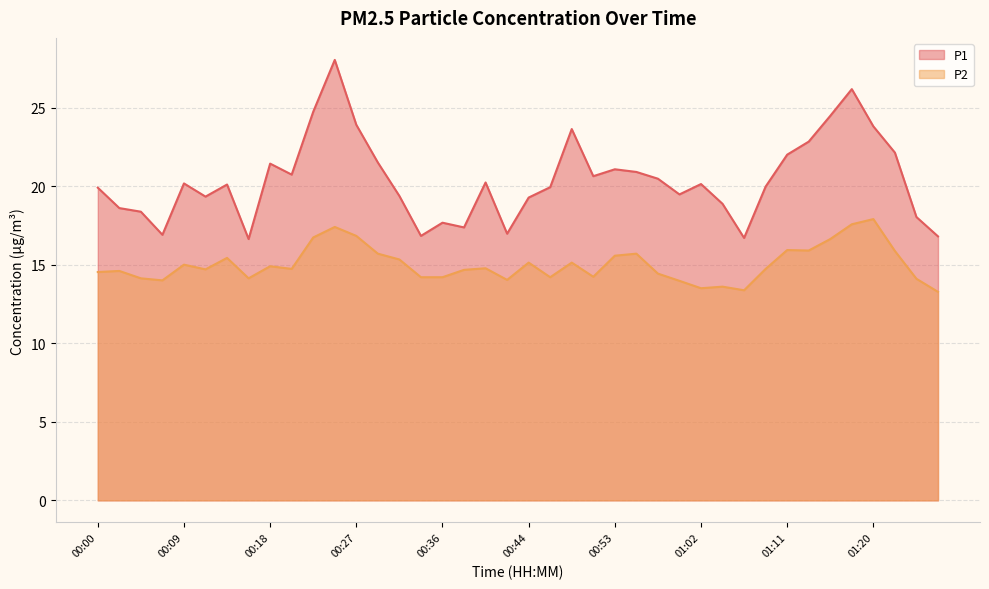

At which category does the chart reach its minimum across all series?

01:26